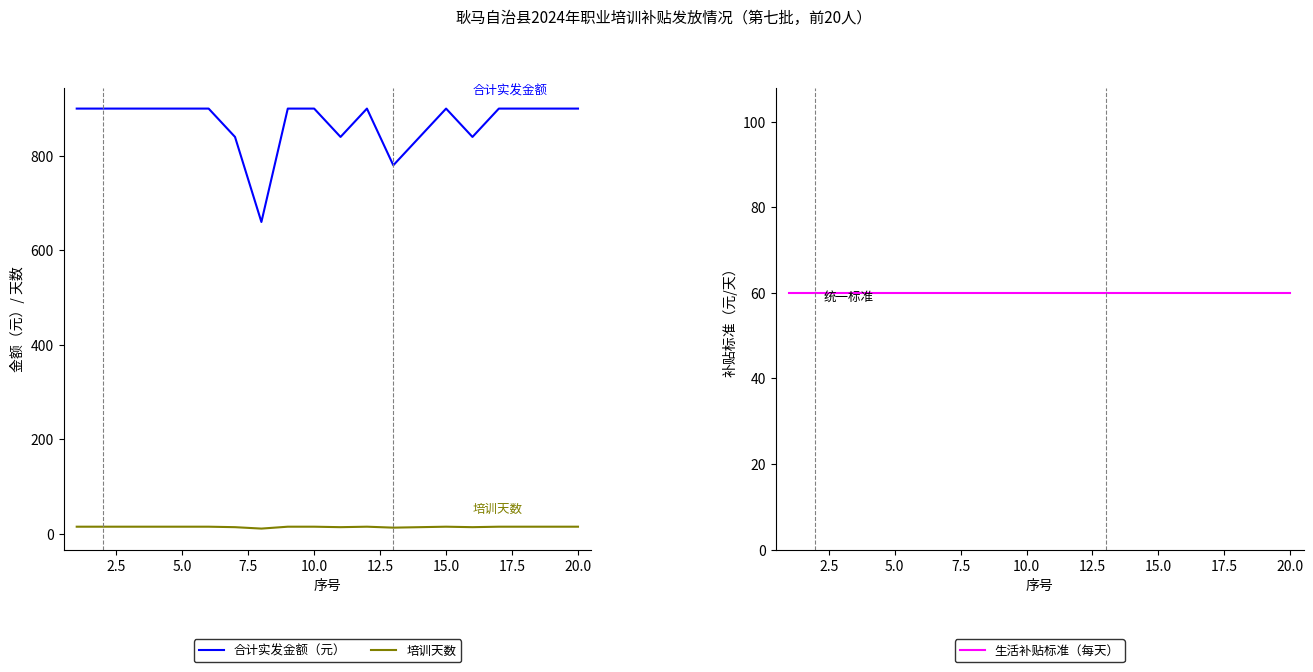

What is the highest value of the 合计实发金额（元） series?

900